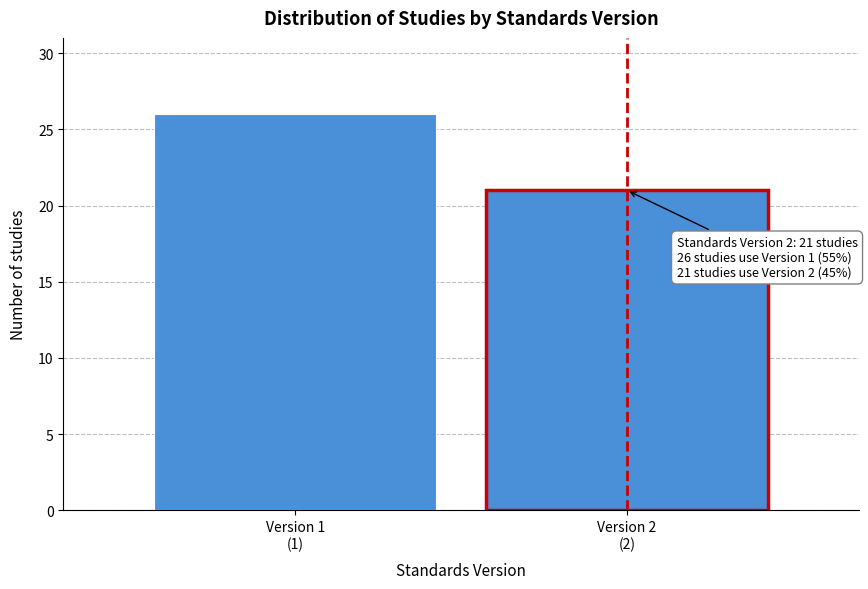

Reading right to left, transcribe all the data shown in this chart.

21	26